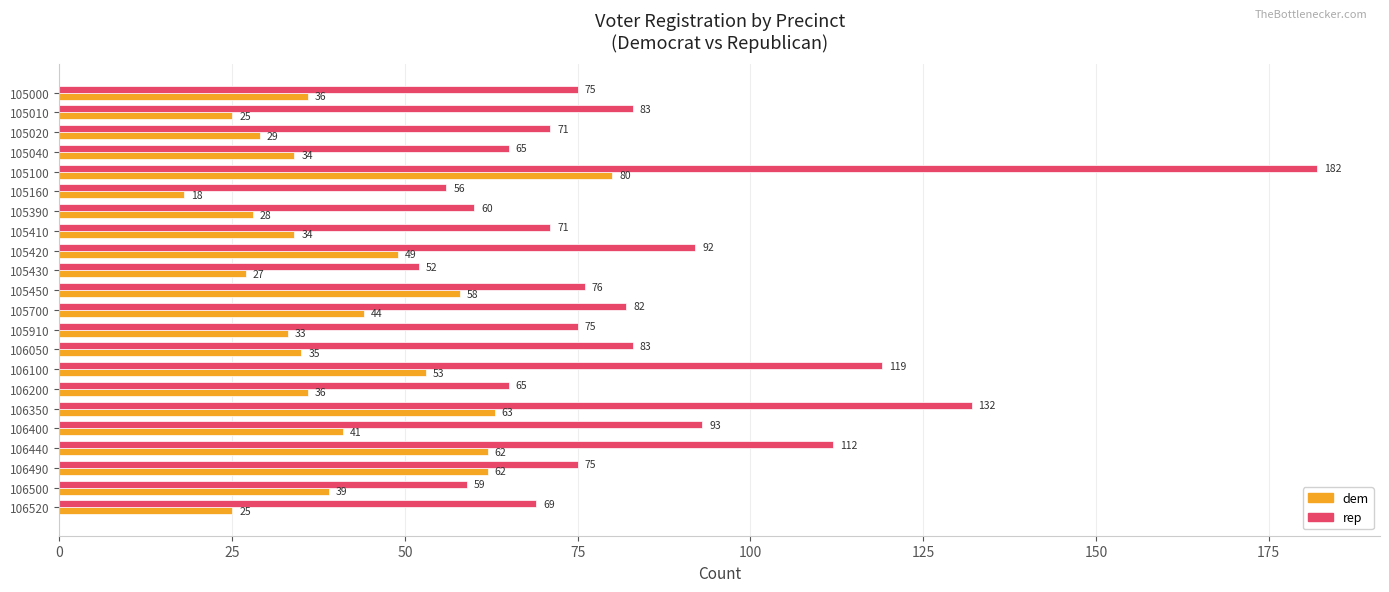

At which category is the sum across all series the highest?

105100